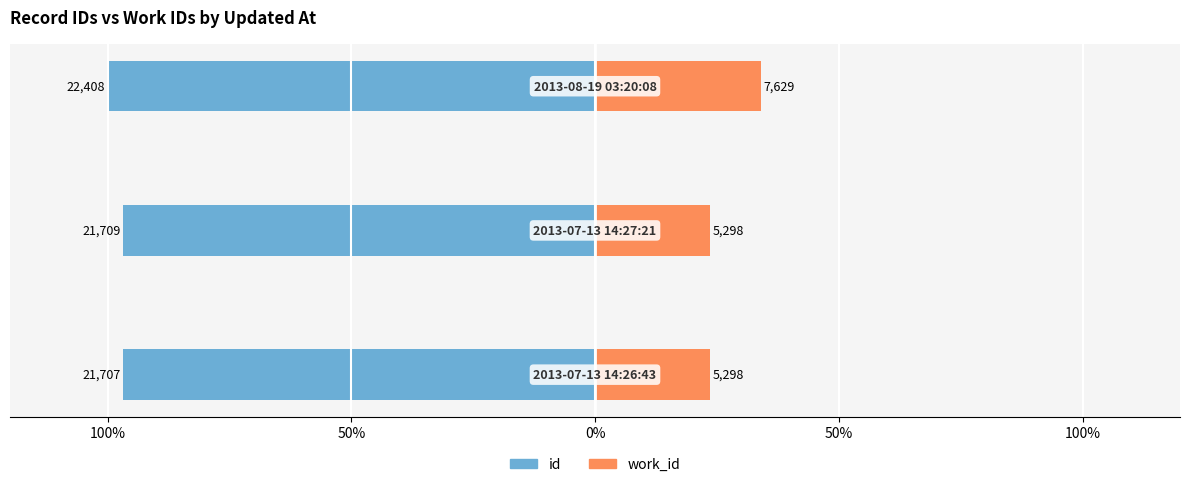

Are the bars grouped side by side (vs. stacked)?

Yes